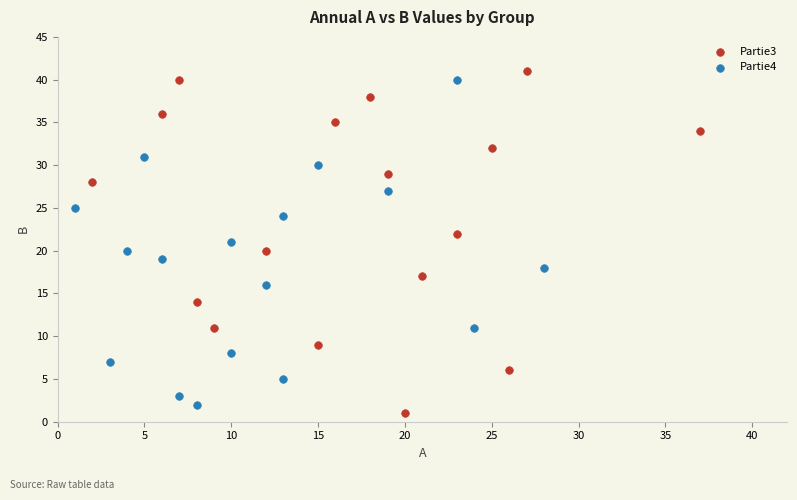

Which series contains the lowest Y value?

Partie3